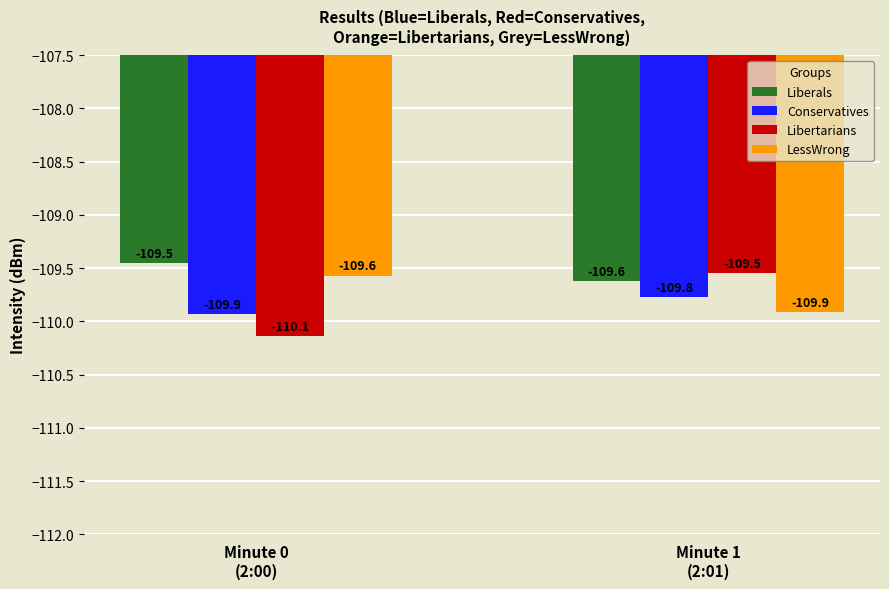

Which series changed the most between Minute 0
(2:00) and Minute 1
(2:01)?

Libertarians